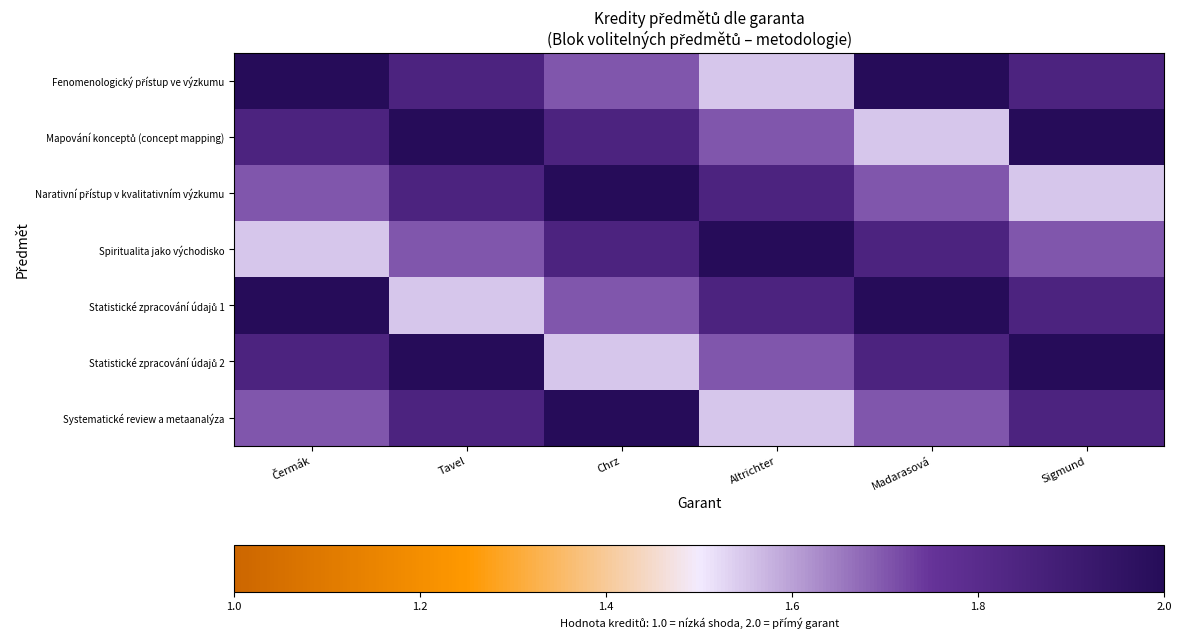

Which has a higher value, Altrichter or Čermák?

Čermák